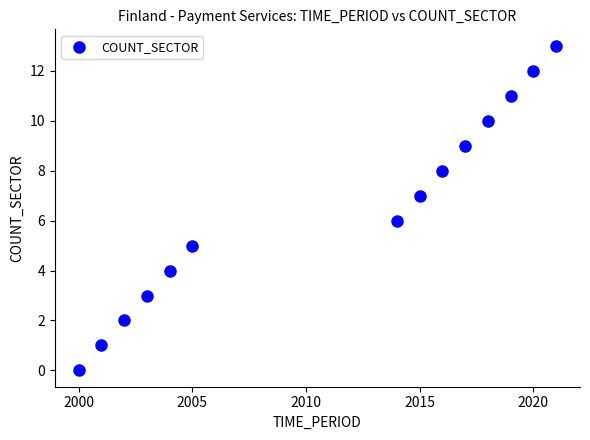

What is the range of X values (max minus min)?

21